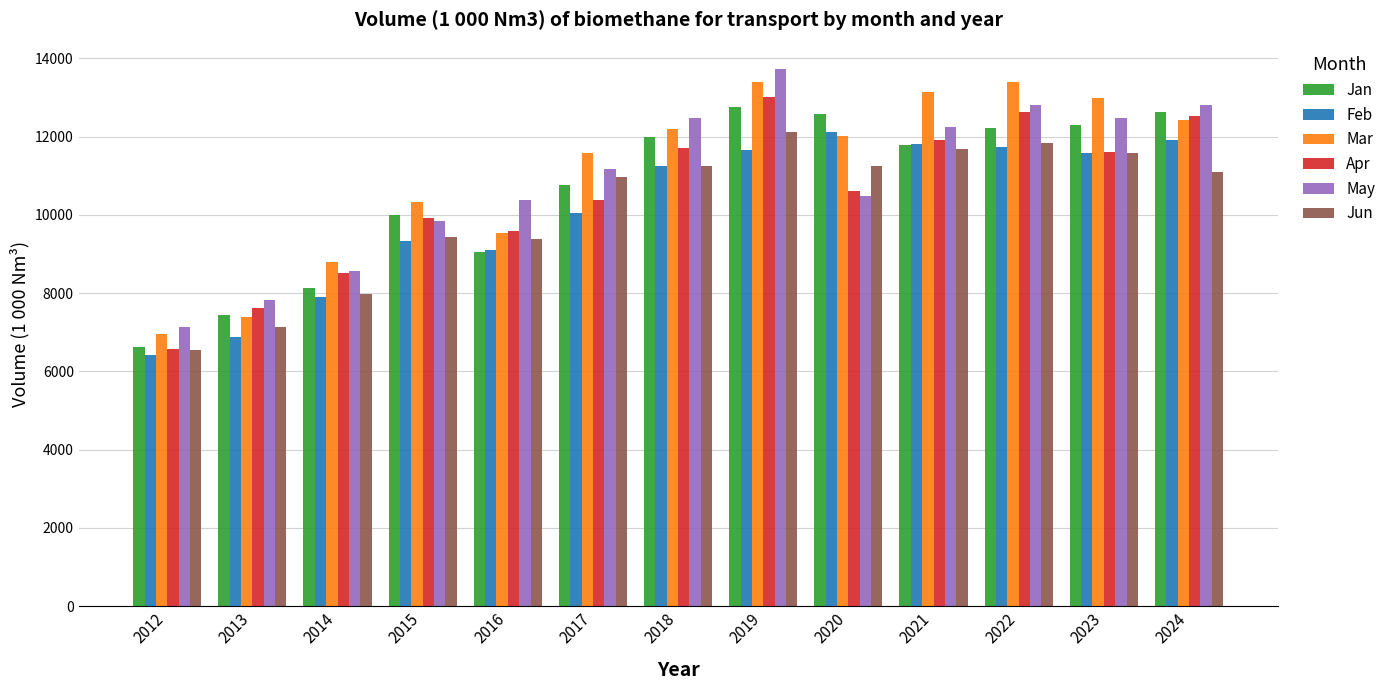

Which series changed the most between 2014 and 2019?

May